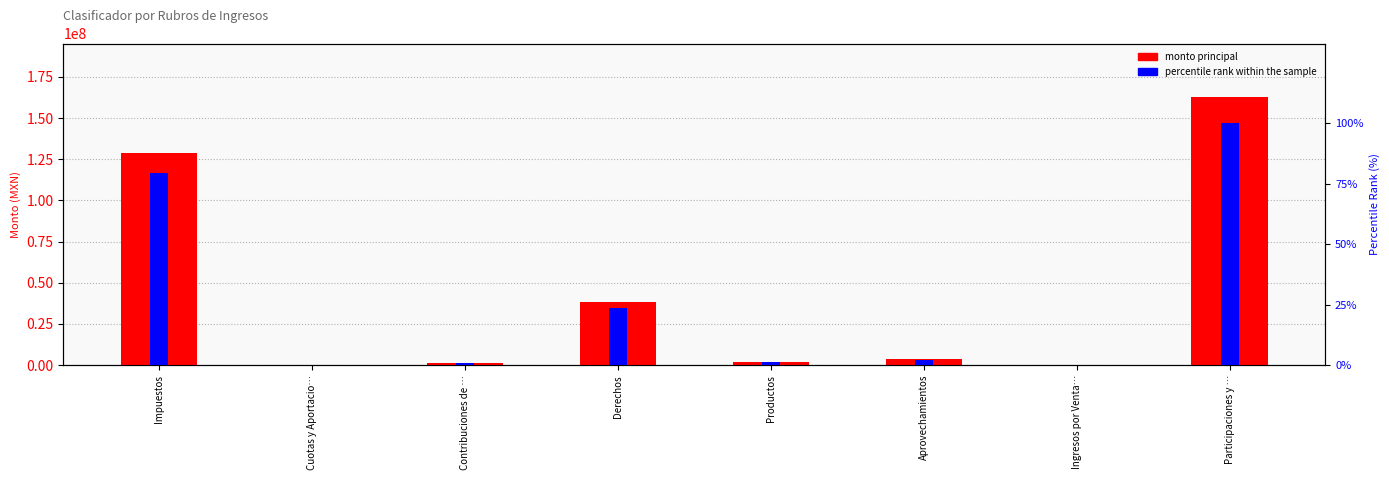

What is the value of the percentile rank within the sample bar at the 8th from the left?

100.0